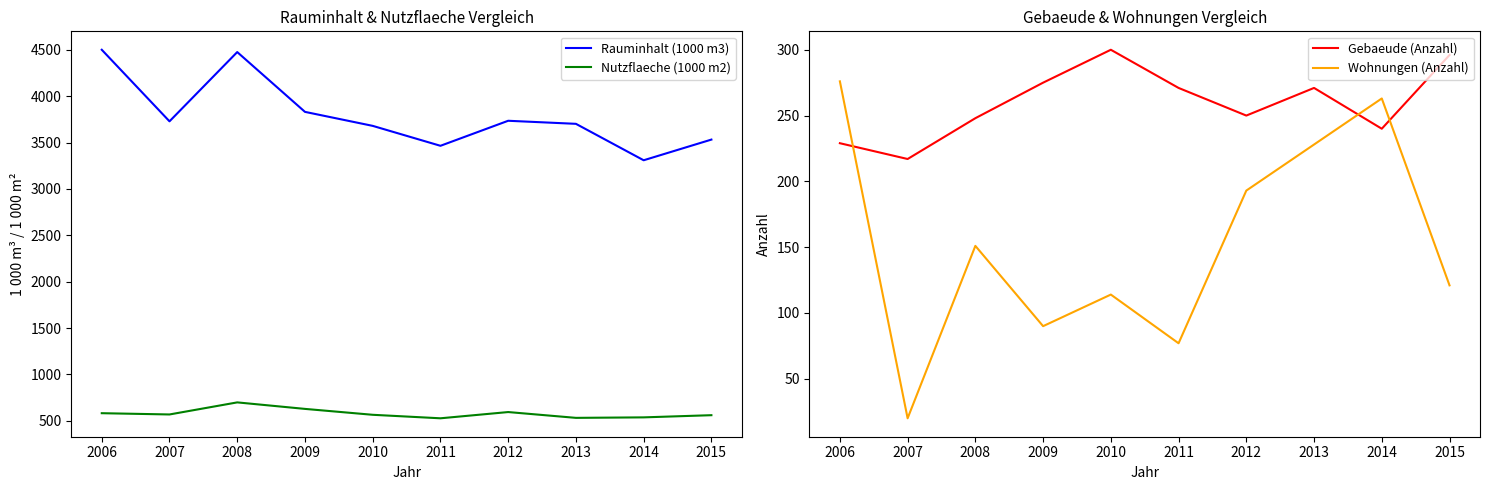

Reading left to right, extract all data points from this chart.

Rauminhalt (1000 m3): 2006=4502.0	2007=3730.0	2008=4477.0	2009=3832.0	2010=3681.0	2011=3466.0	2012=3736.0	2013=3703.0	2014=3310.0	2015=3533.0
Nutzflaeche (1000 m2): 2006=581.5	2007=567.8	2008=698.1	2009=627.9	2010=564.3	2011=526.5	2012=593.8	2013=531.2	2014=536.5	2015=560.0
Gebaeude (Anzahl): 2006=229.0	2007=217.0	2008=248.0	2009=275.0	2010=300.0	2011=271.0	2012=250.0	2013=271.0	2014=240.0	2015=296.0
Wohnungen (Anzahl): 2006=276.0	2007=20.0	2008=151.0	2009=90.0	2010=114.0	2011=77.0	2012=193.0	2013=228.0	2014=263.0	2015=121.0